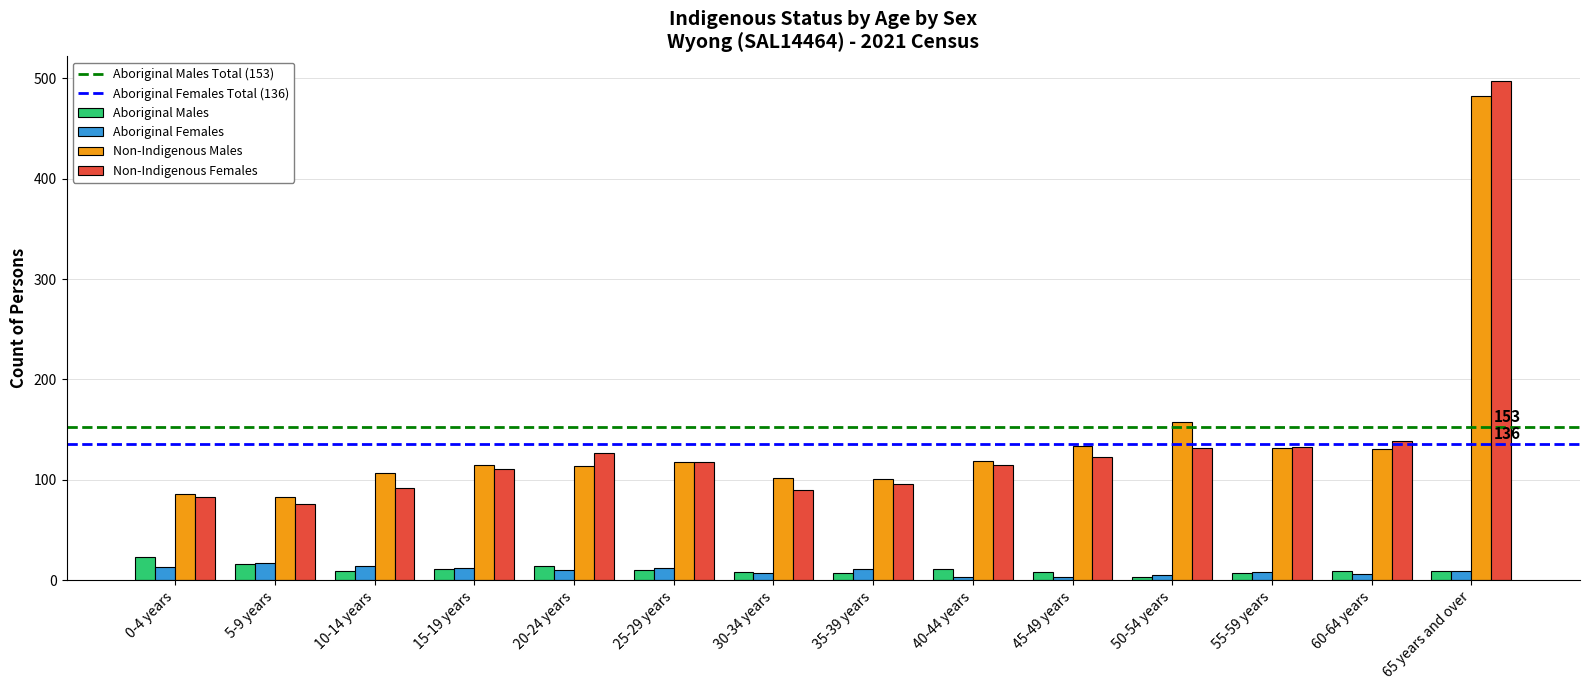

How many data points in Non-Indigenous Females are less than 118?

7